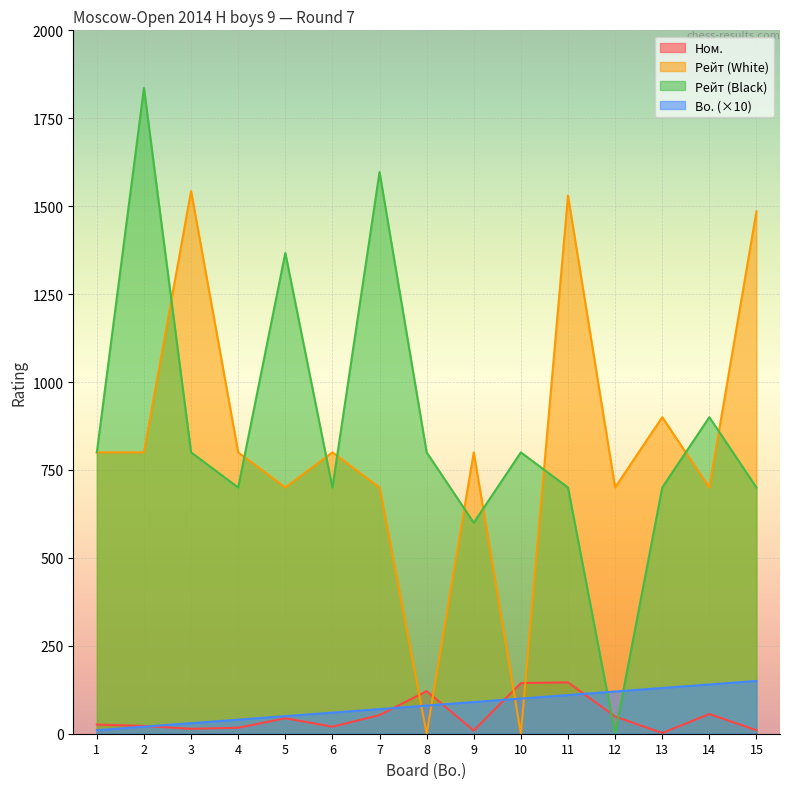

What is the value of the Bo. point at the 3rd from the left?

30